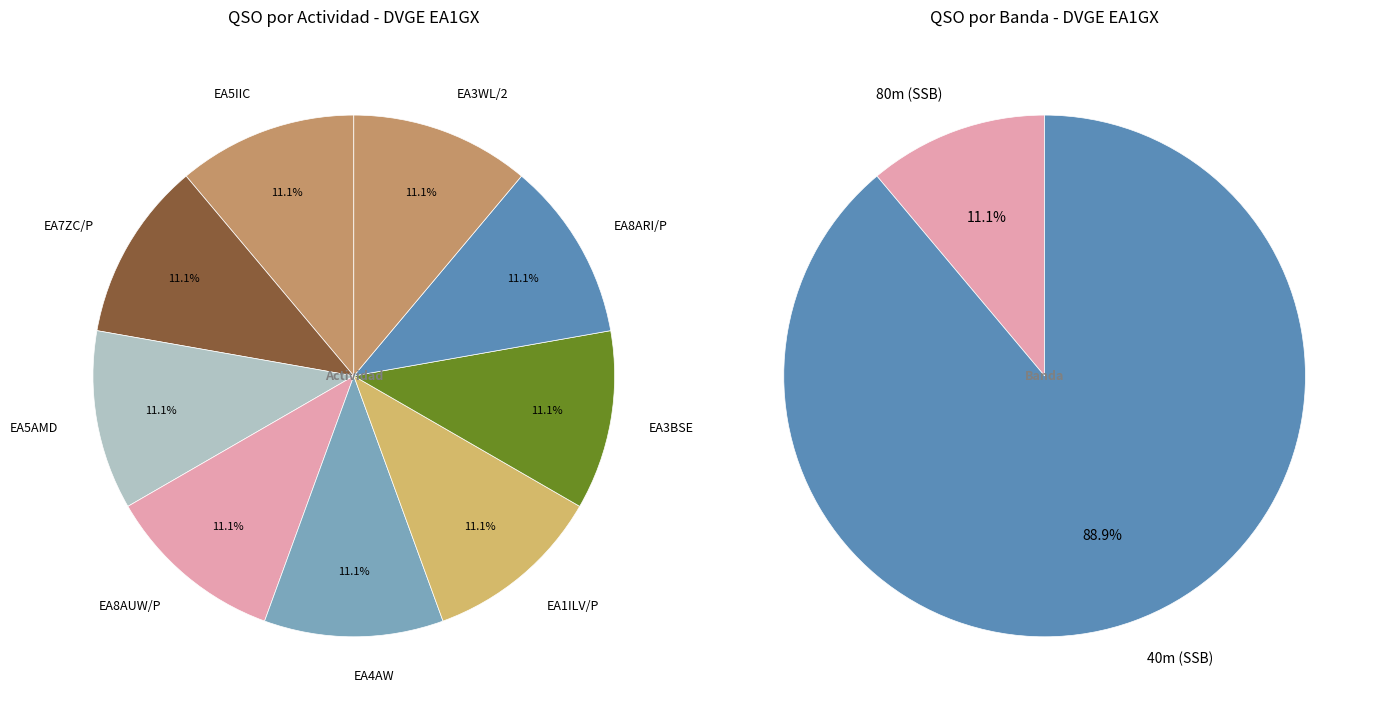

True or false: EA8ARI/P accounts for 1% of the total.

False